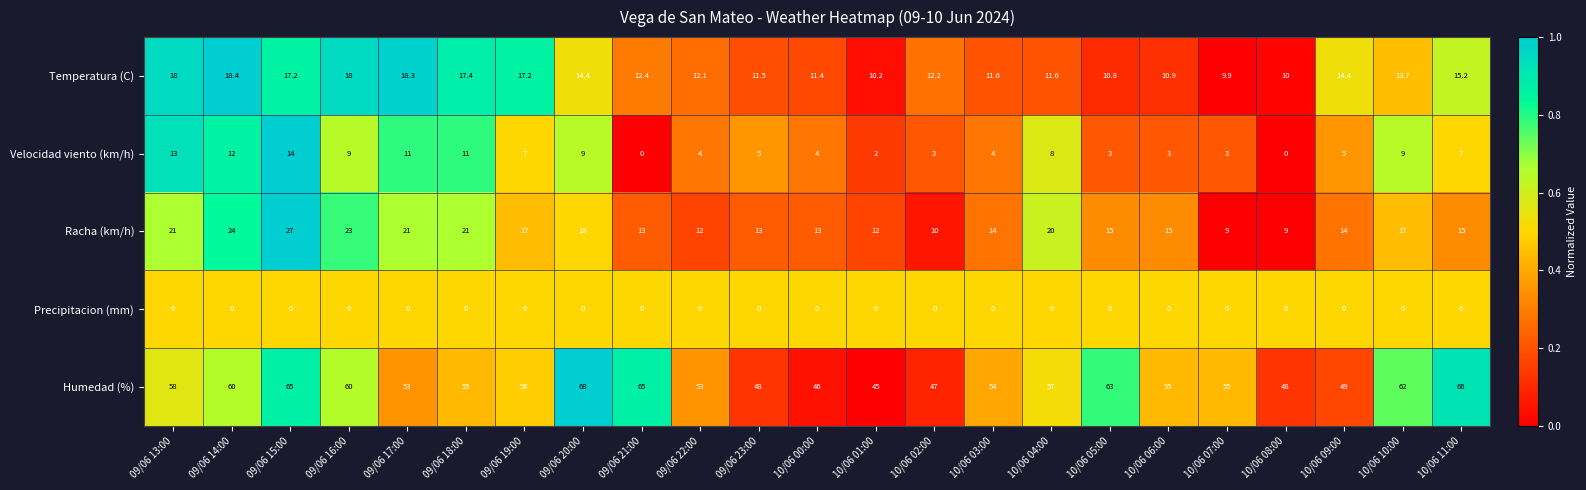

What value does the Racha (km/h) series have at 10/06 06:00?

15.0